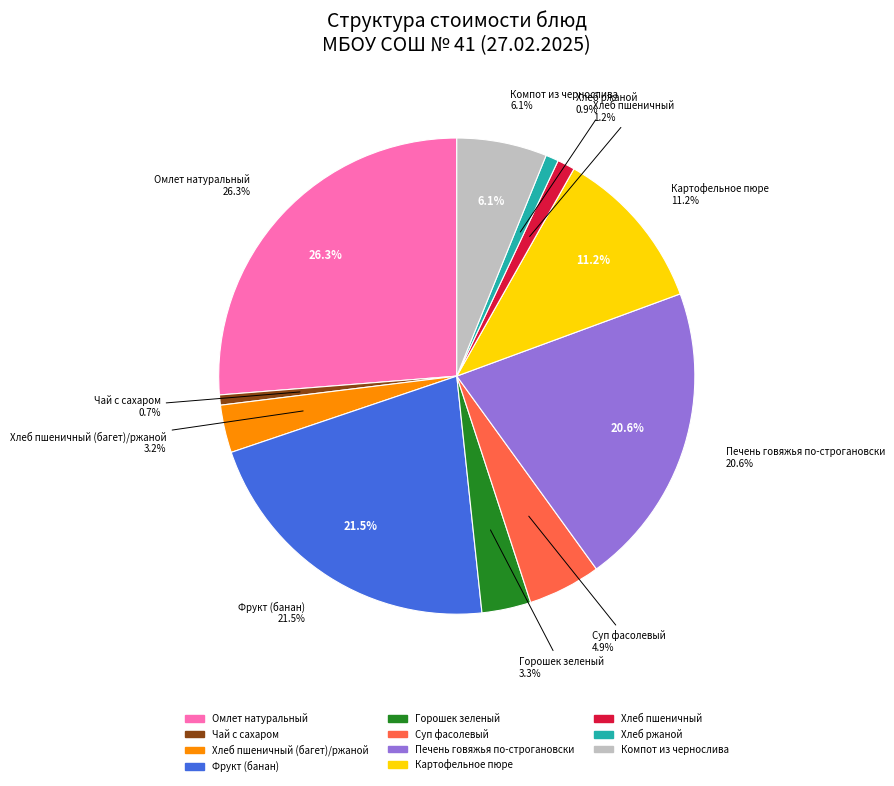

Does Фрукт (банан) account for over 50% of the chart?

No